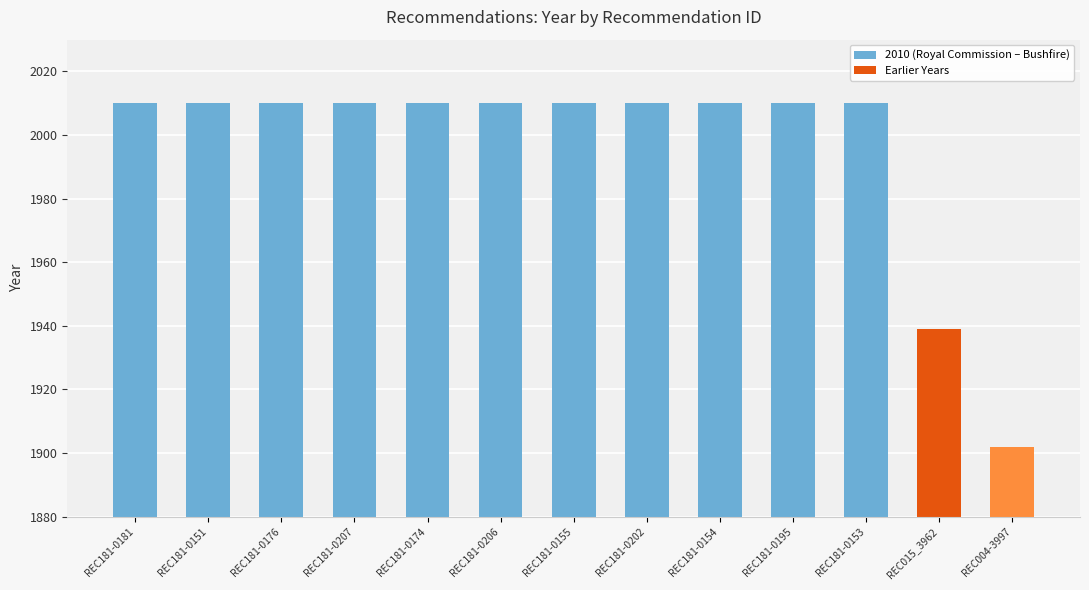

List the labels in order of value, smallest first.

REC004-3997, REC015_3962, REC181-0181, REC181-0151, REC181-0176, REC181-0207, REC181-0174, REC181-0206, REC181-0155, REC181-0202, REC181-0154, REC181-0195, REC181-0153